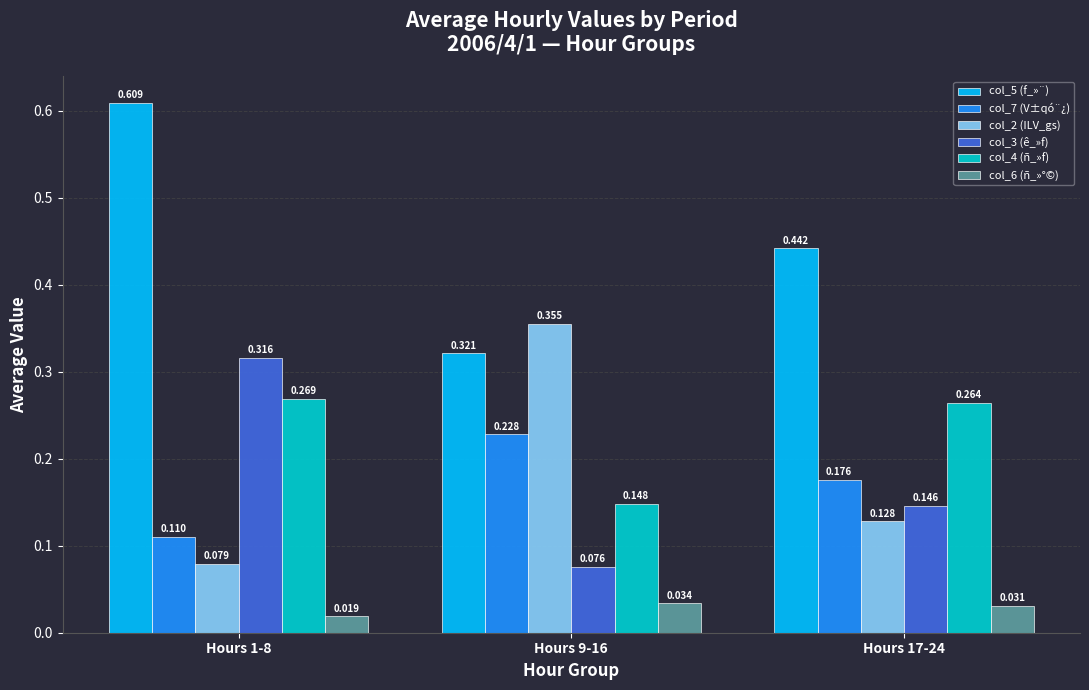

Is the value of col_7 (V±qó¨¿) at Hours 1-8 greater than the value of col_3 (ê_»f) at Hours 17-24?

No